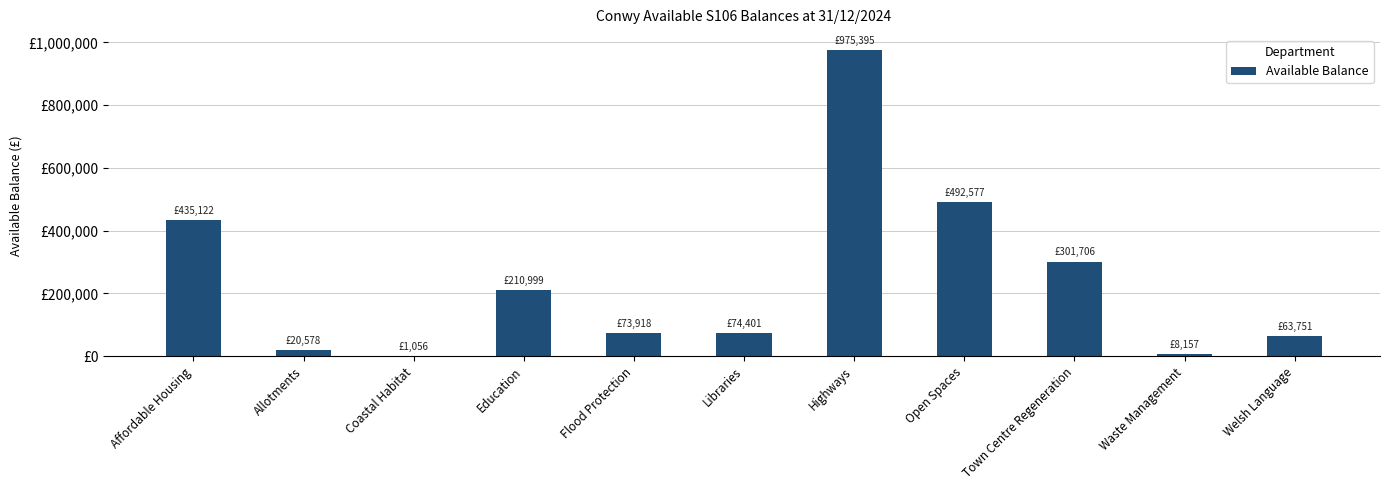

Reading left to right, transcribe all the data shown in this chart.

435121.8	20578.1	1056.0	210998.5	73917.7	74401.2	975394.8	492576.6	301706.3	8157.5	63751.3